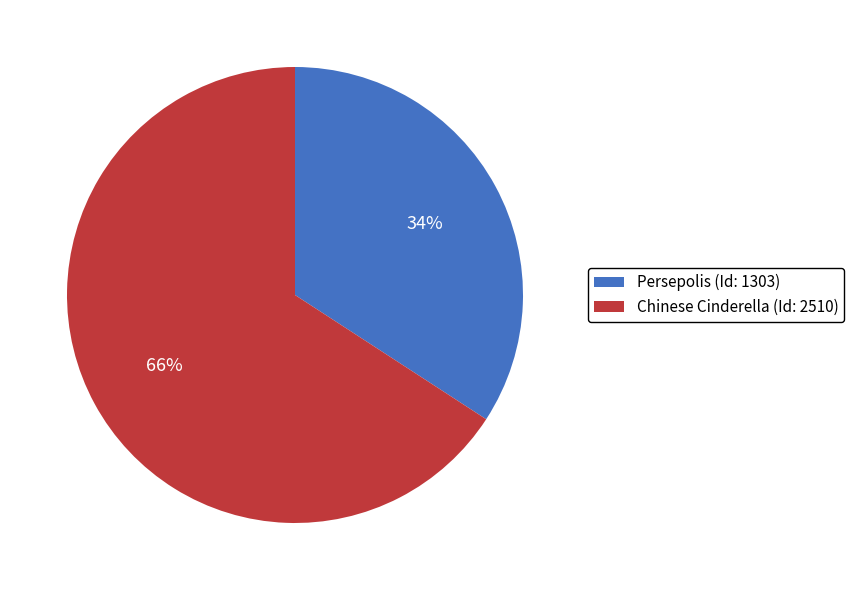

Combined, do Chinese Cinderella (Id: 2510) and Persepolis (Id: 1303) account for over 50%?

Yes